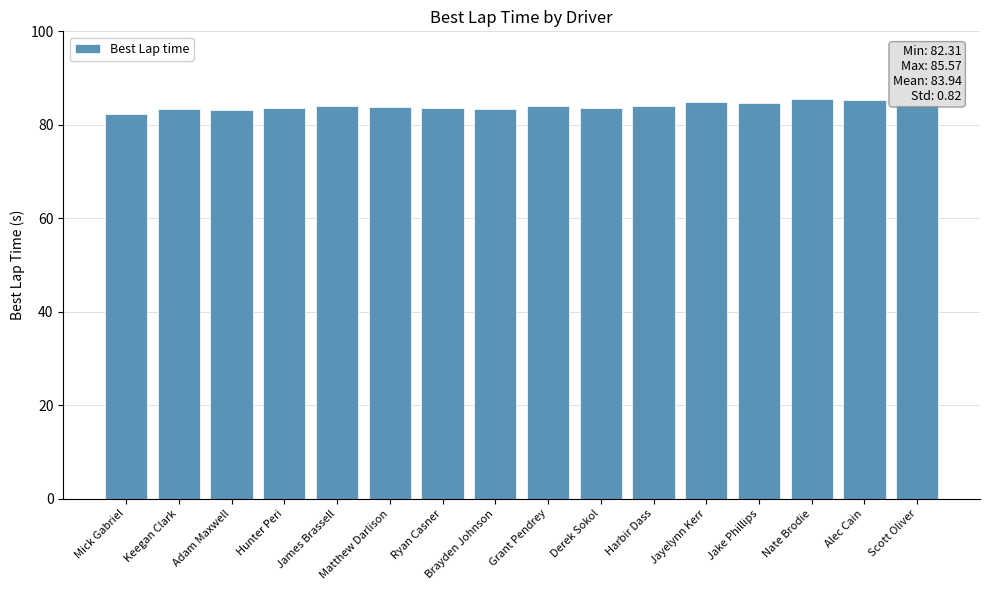

What is the ratio of the value at Adam Maxwell to the value at Grant Pendrey?

1.0